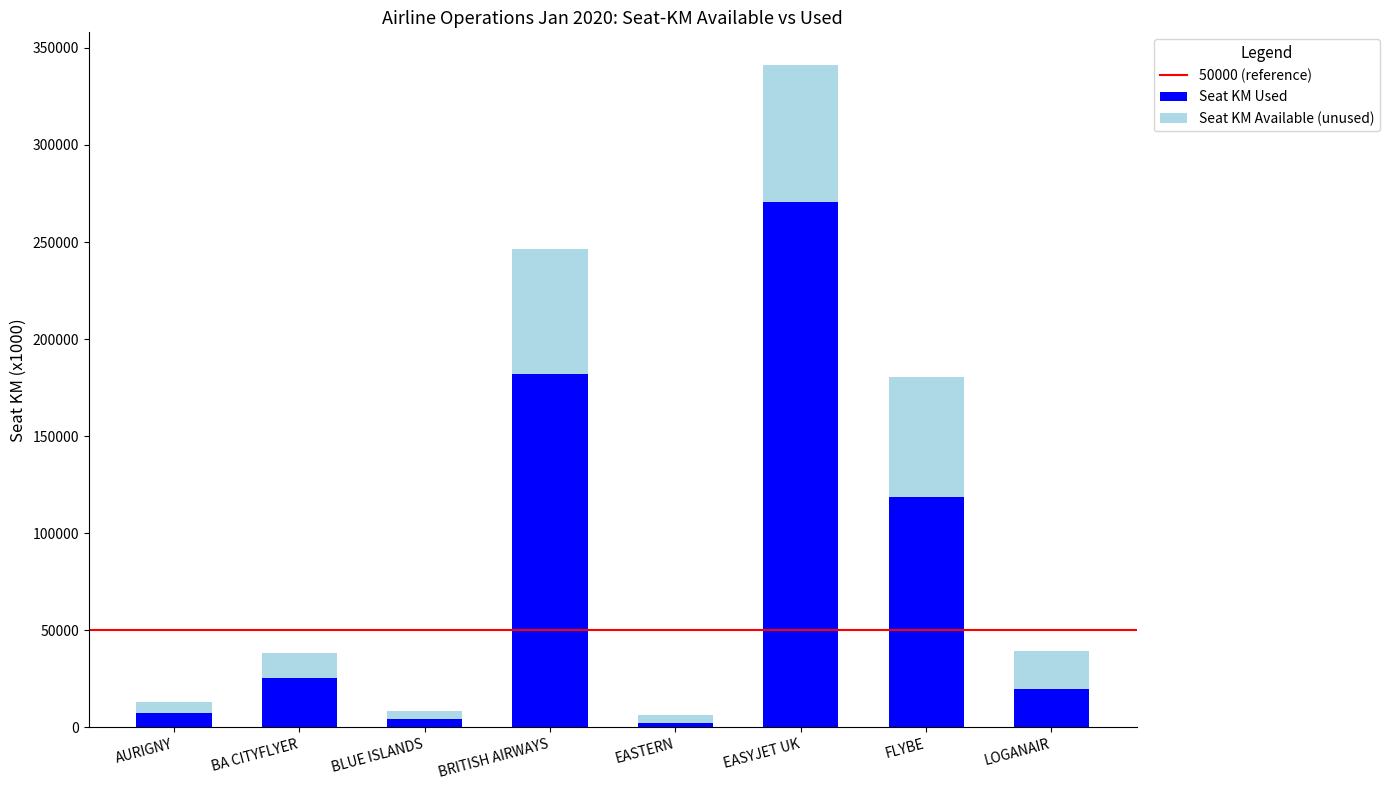

True or false: Seat KM Used has a value of 20053 at LOGANAIR.

True